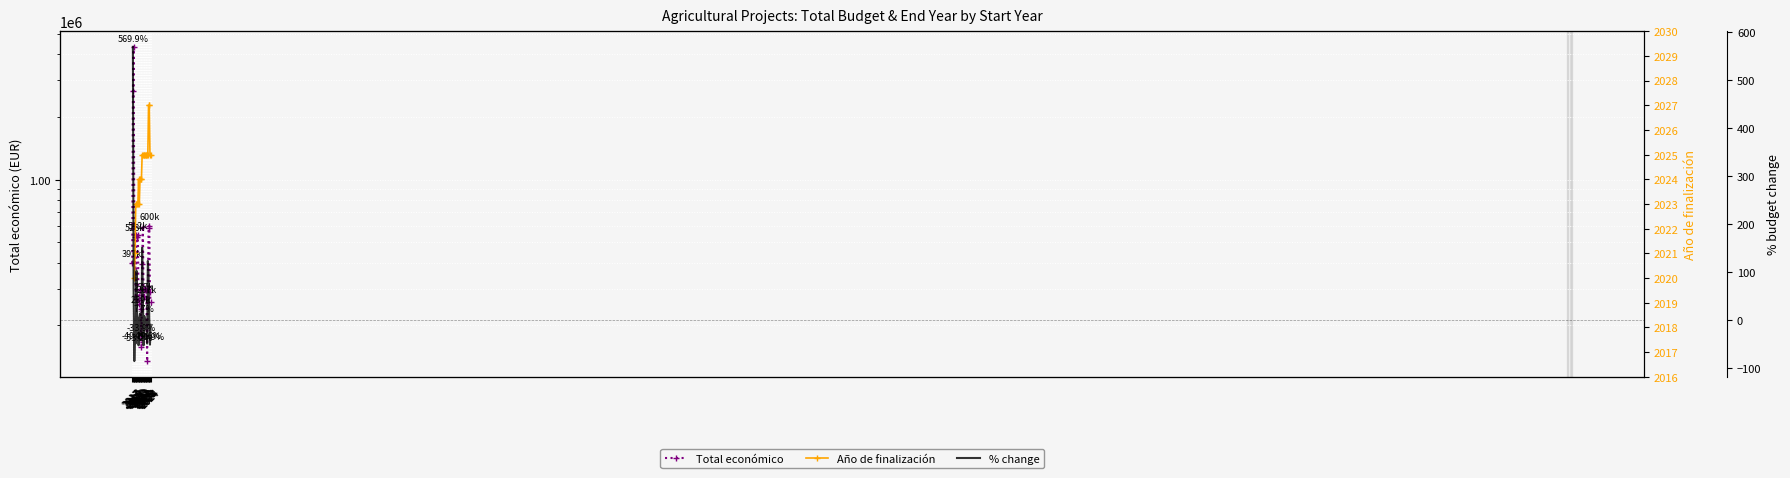

The Año de finalización series shows 526.9 at 2021. True or false?

False